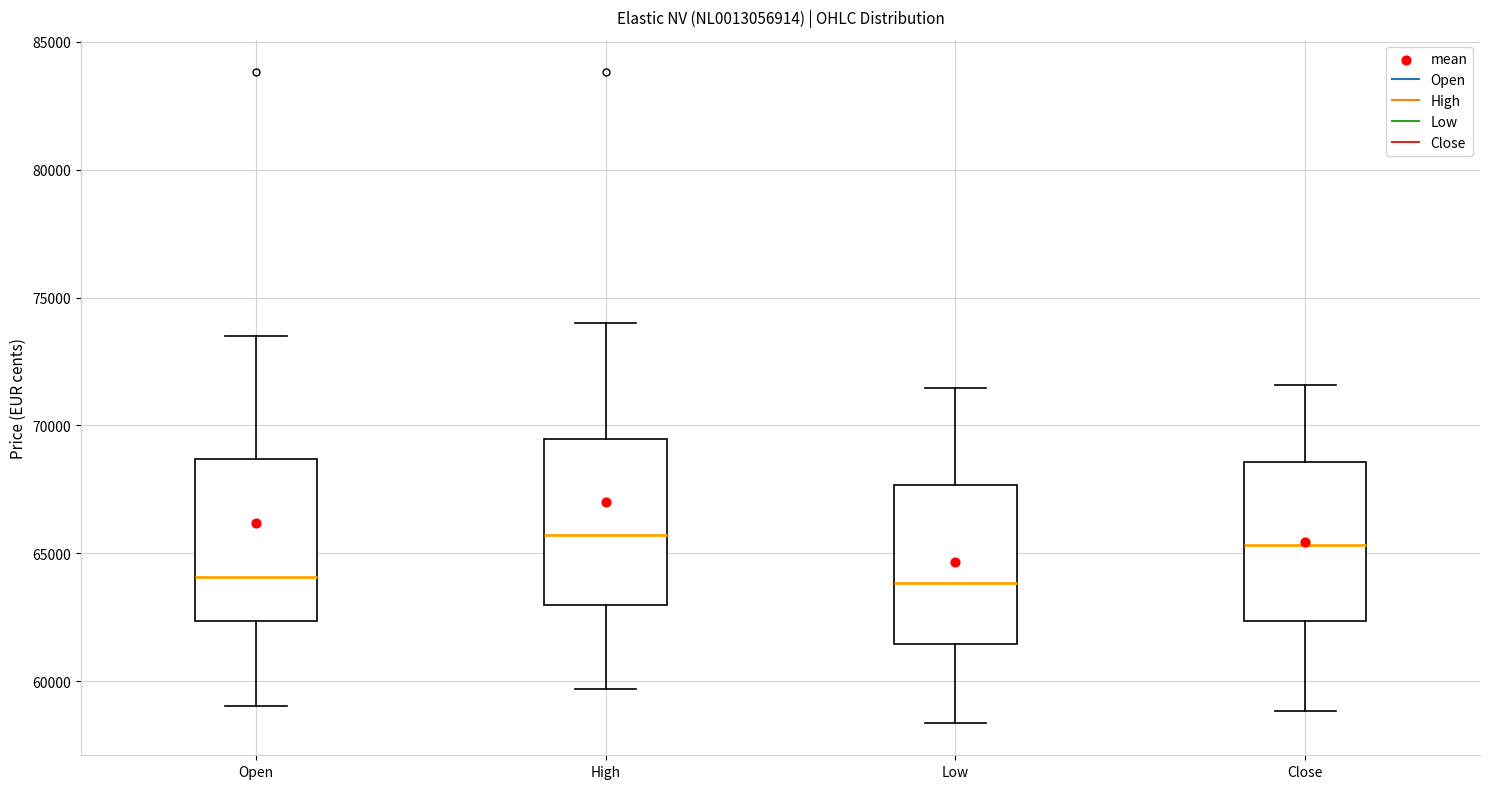

Reading left to right, transcribe this box plot: for each box, give where its median line is, the range the box spans, and where its two whiskers end, as read against the y-axis. The values are not printed on the chart, so give them approximately, as read against the axis.

Open: median 64000, box 62500 to 68500, whiskers 59000 to 73500
High: median 65500, box 63000 to 69500, whiskers 59500 to 74000
Low: median 64000, box 61500 to 67500, whiskers 58500 to 71500
Close: median 65500, box 62500 to 68500, whiskers 59000 to 71500